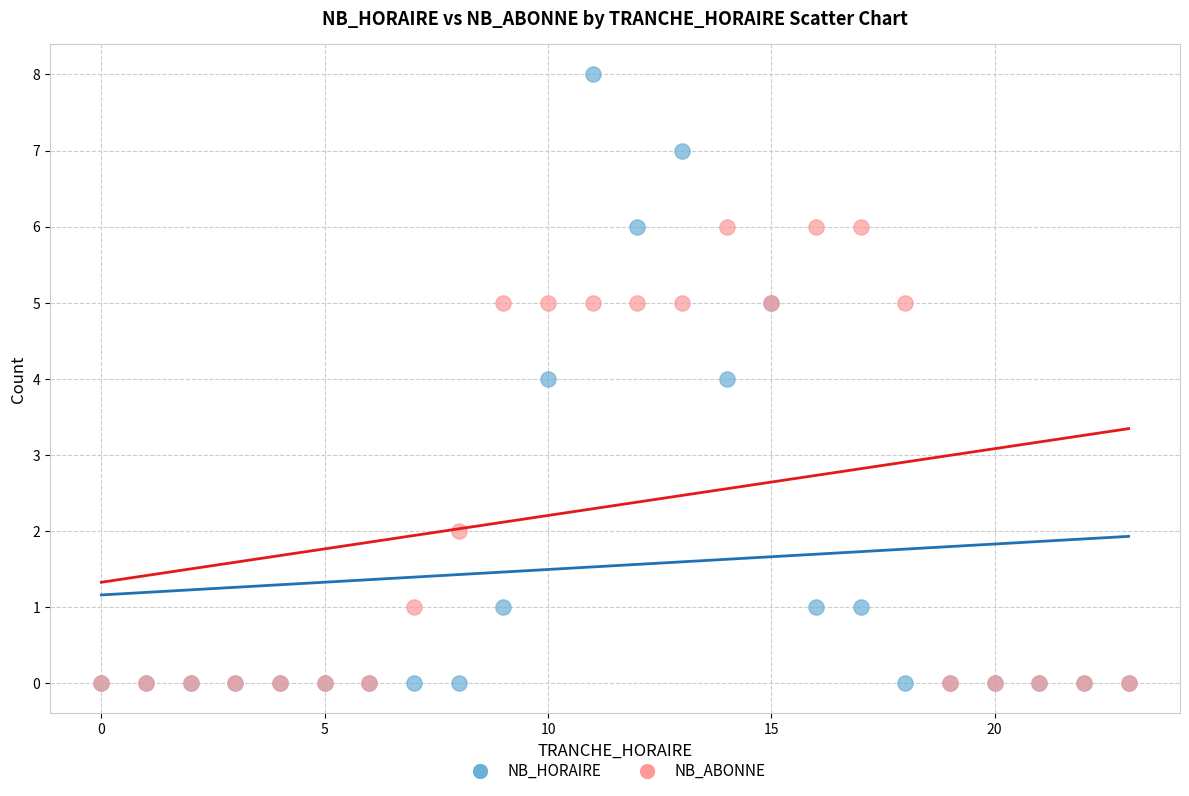

What are all the series names shown in the legend?

NB_HORAIRE, NB_ABONNE